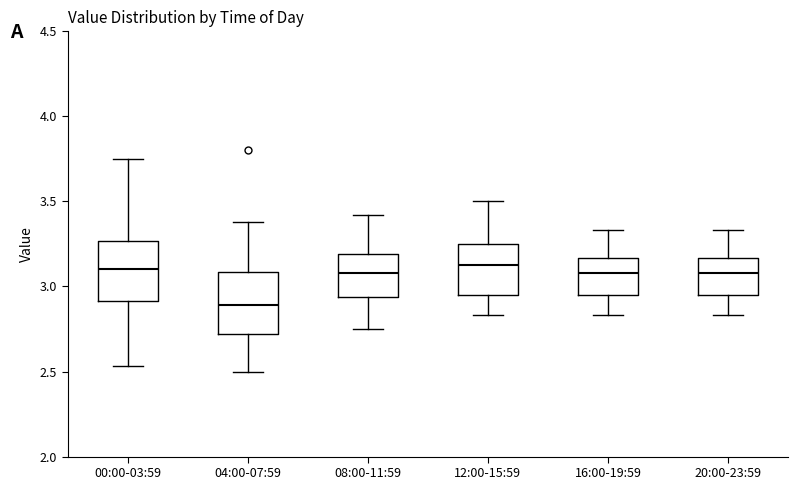

Reading left to right, transcribe this box plot: for each box, give where its median line is, the range the box spans, and where its two whiskers end, as read against the y-axis. The values are not printed on the chart, so give them approximately, as read against the axis.

00:00-03:59: median 3.10, box 2.90 to 3.25, whiskers 2.55 to 3.75
04:00-07:59: median 2.90, box 2.70 to 3.10, whiskers 2.50 to 3.40
08:00-11:59: median 3.10, box 2.95 to 3.20, whiskers 2.75 to 3.40
12:00-15:59: median 3.15, box 2.95 to 3.25, whiskers 2.85 to 3.50
16:00-19:59: median 3.10, box 2.95 to 3.15, whiskers 2.85 to 3.35
20:00-23:59: median 3.10, box 2.95 to 3.15, whiskers 2.85 to 3.35